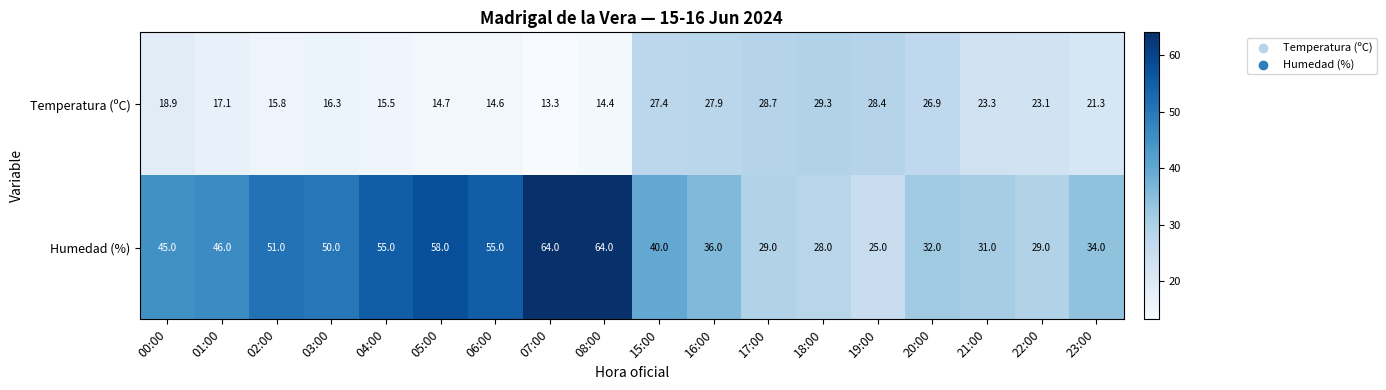

At 20:00, list the series in order from largest to smallest.

Humedad (%), Temperatura (ºC)